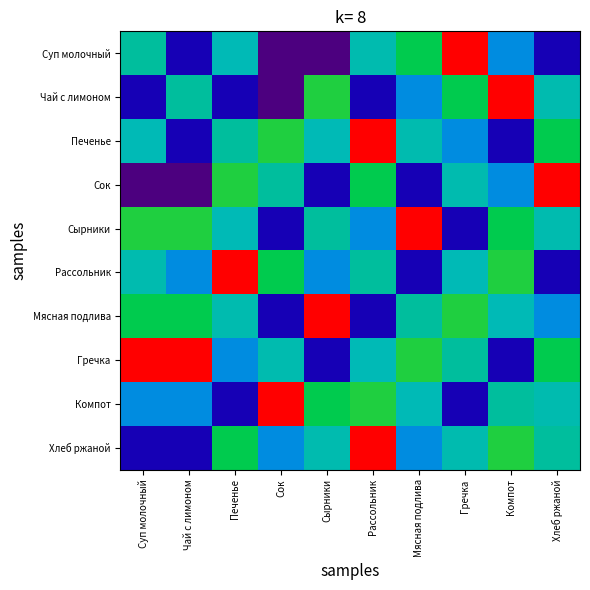

Which series has the largest range (max minus min)?

Суп молочный